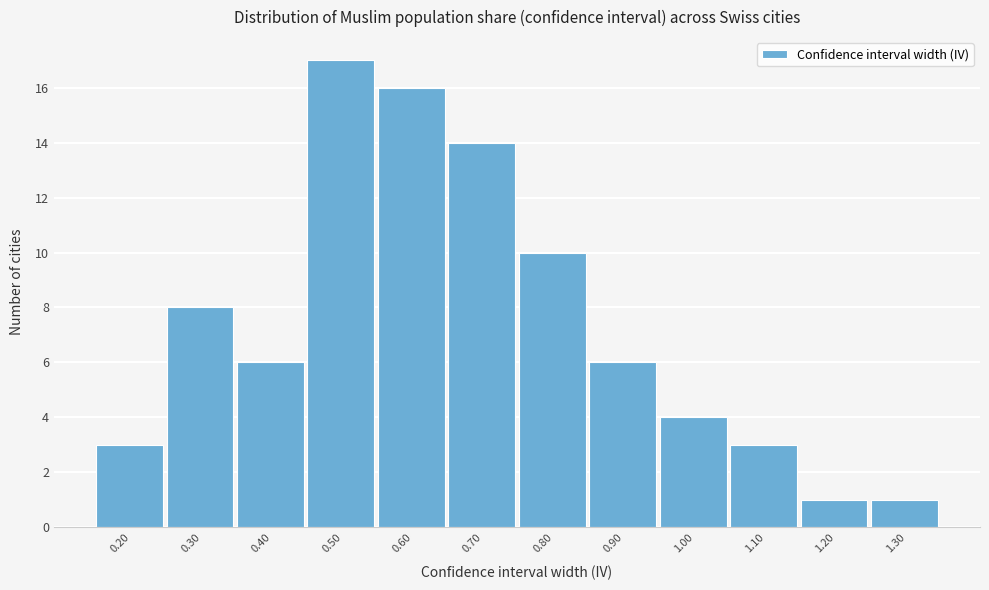

Reading right to left, transcribe all the data shown in this chart.

1	1	3	4	6	10	14	16	17	6	8	3